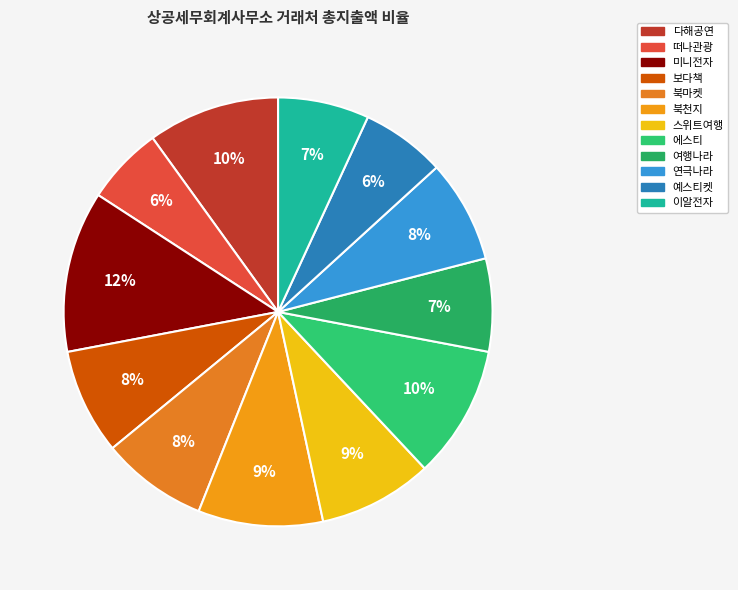

Which slice is the smallest?

떠나관광